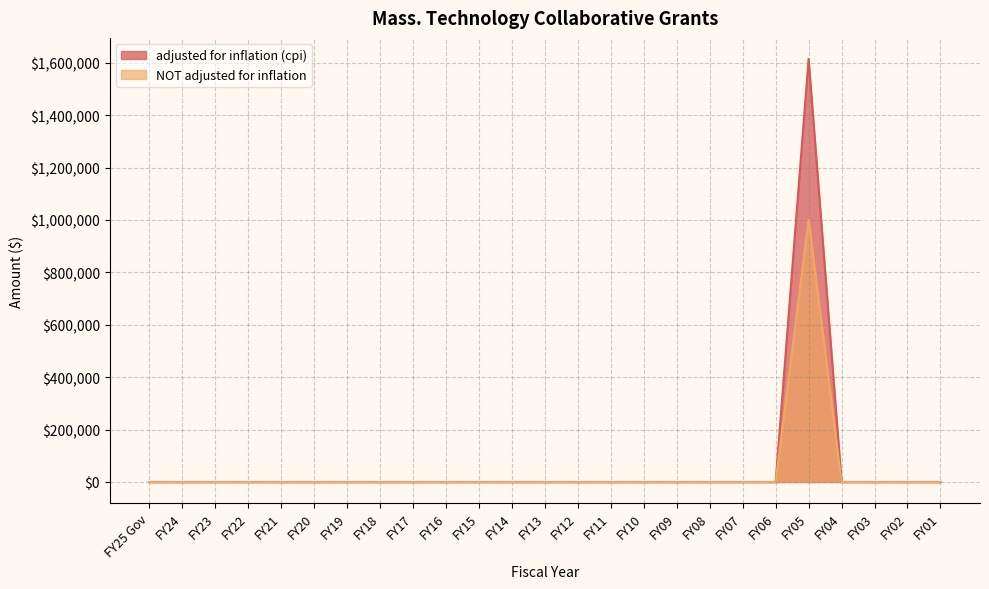

How many lines are shown in the chart?

2